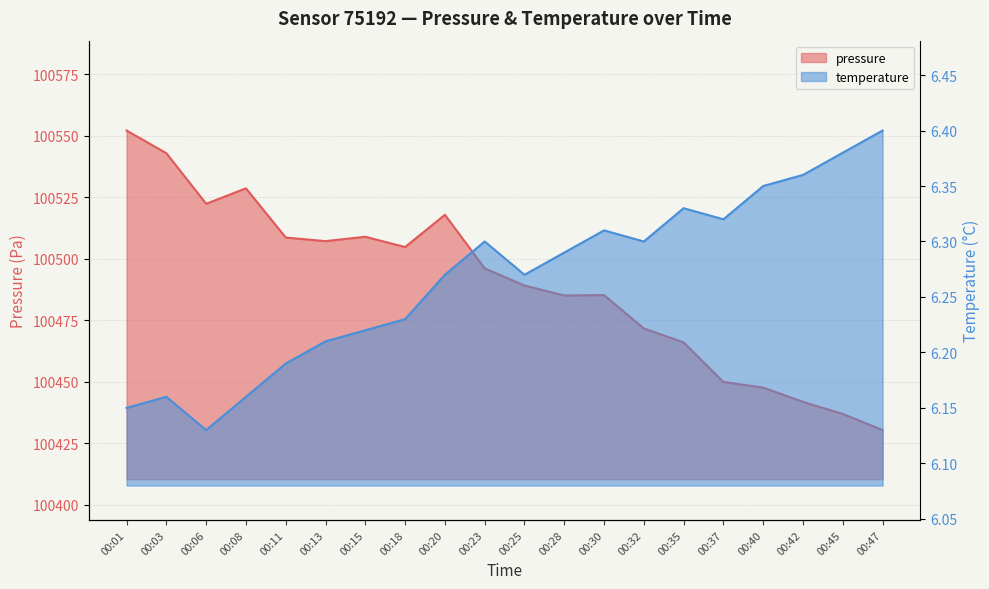

List the labels in order of temperature value, smallest first.

00:06, 00:01, 00:03, 00:08, 00:11, 00:13, 00:15, 00:18, 00:20, 00:25, 00:28, 00:23, 00:32, 00:30, 00:37, 00:35, 00:40, 00:42, 00:45, 00:47